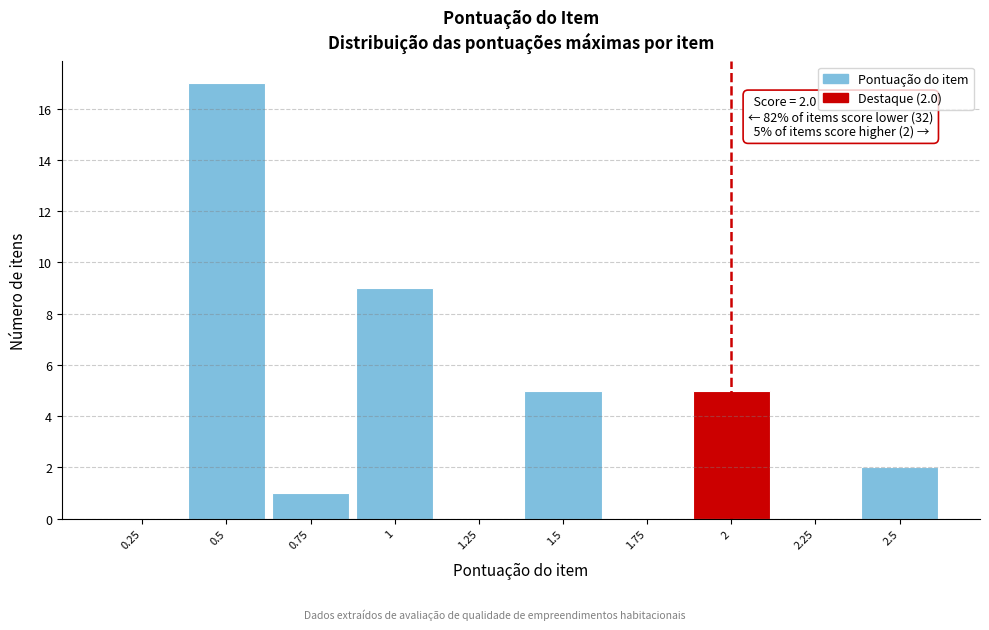

Over which range of the x-axis is the bar tallest?

0.375 to 0.625